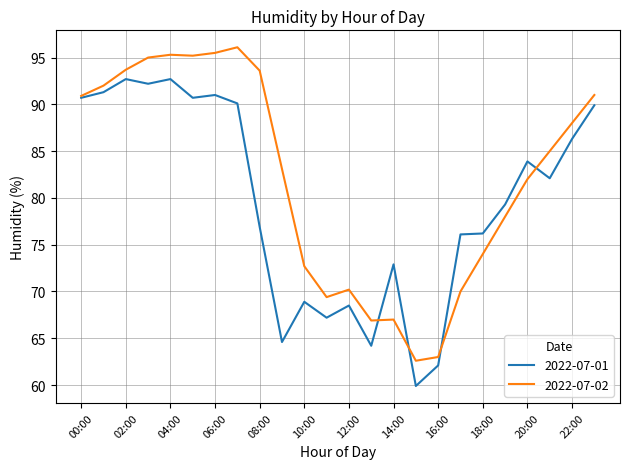

Rank the series by their average value, from highest to lowest.

2022-07-02, 2022-07-01